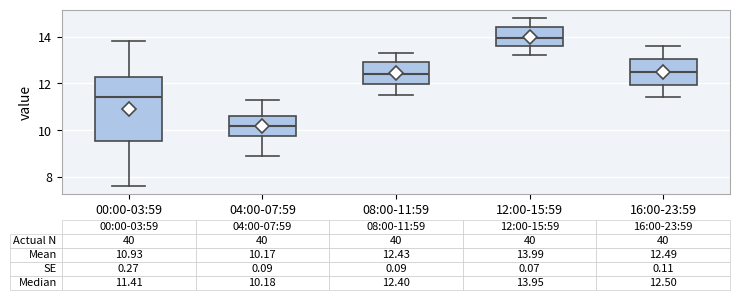

Which box's median line is the highest?

12:00-15:59